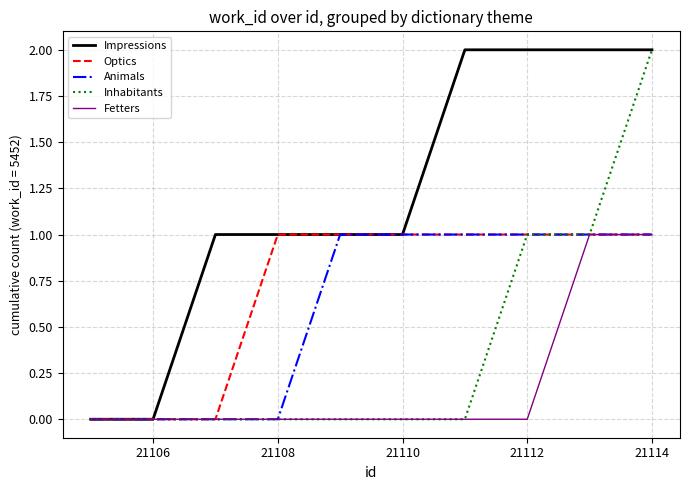

True or false: Animals and Fetters cross at least once.

False